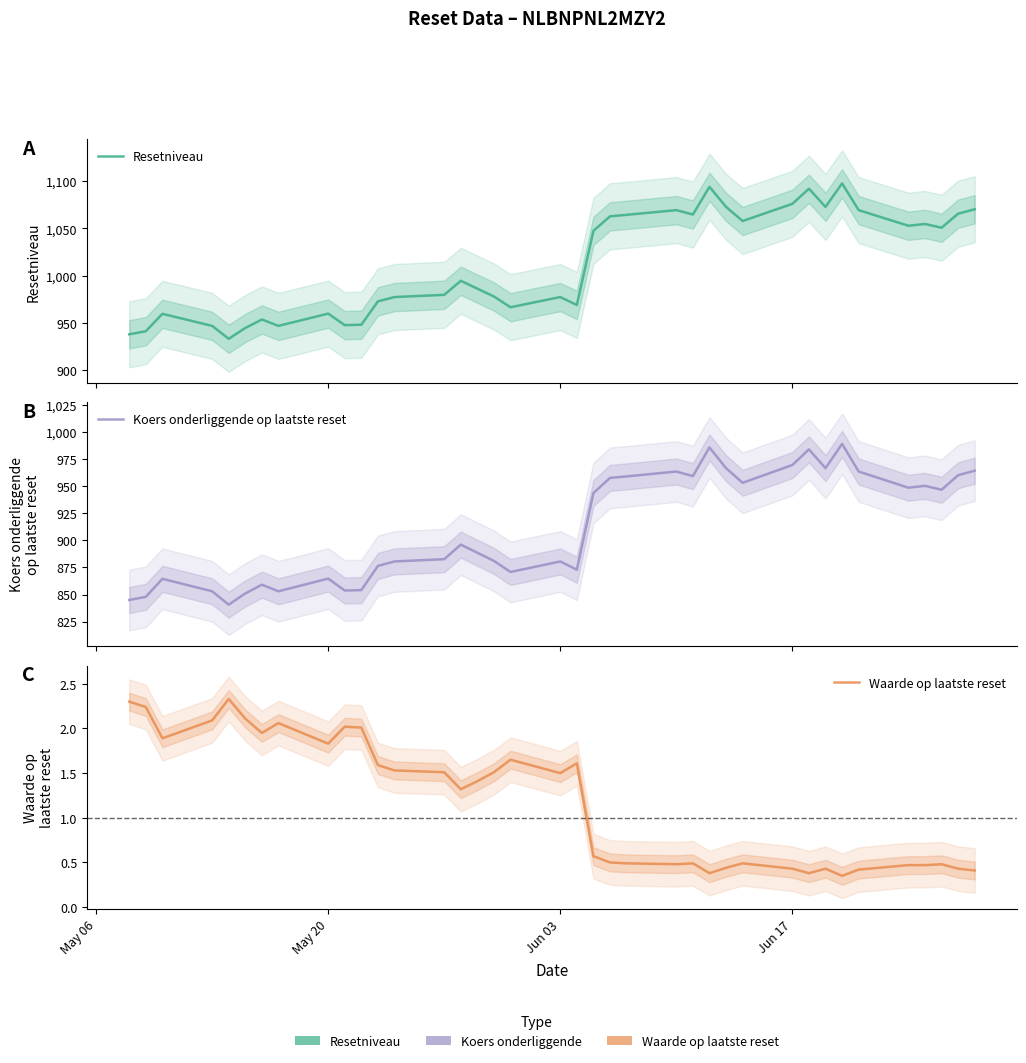

Rank the series by their maximum value, from lowest to highest.

Waarde op laatste reset, Koers onderliggende op laatste reset, Resetniveau